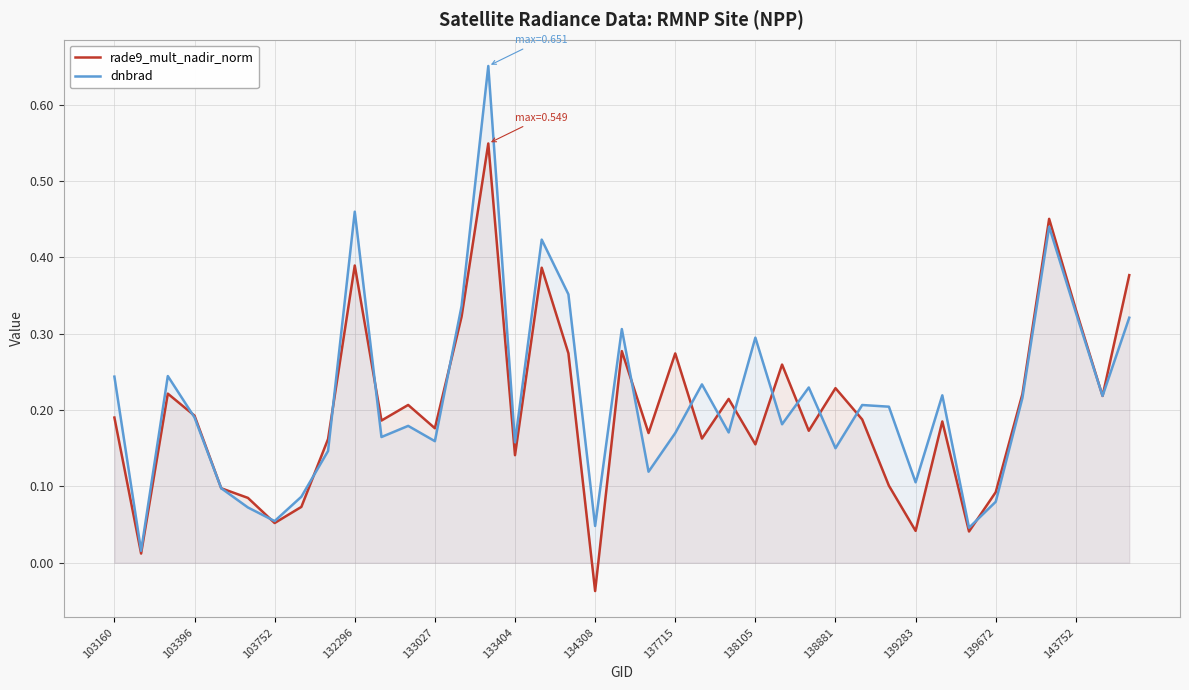

How many times do rade9_mult_nadir_norm and dnbrad cross each other?

19